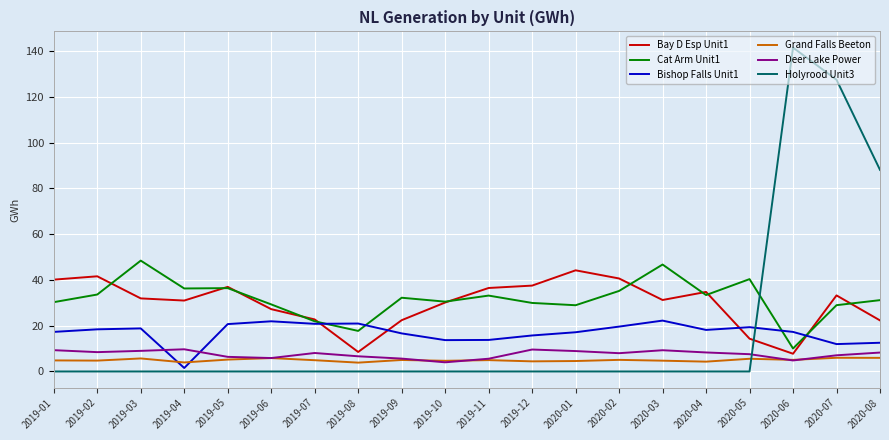

At which label does Holyrood Unit3 reach its peak?

2020-06